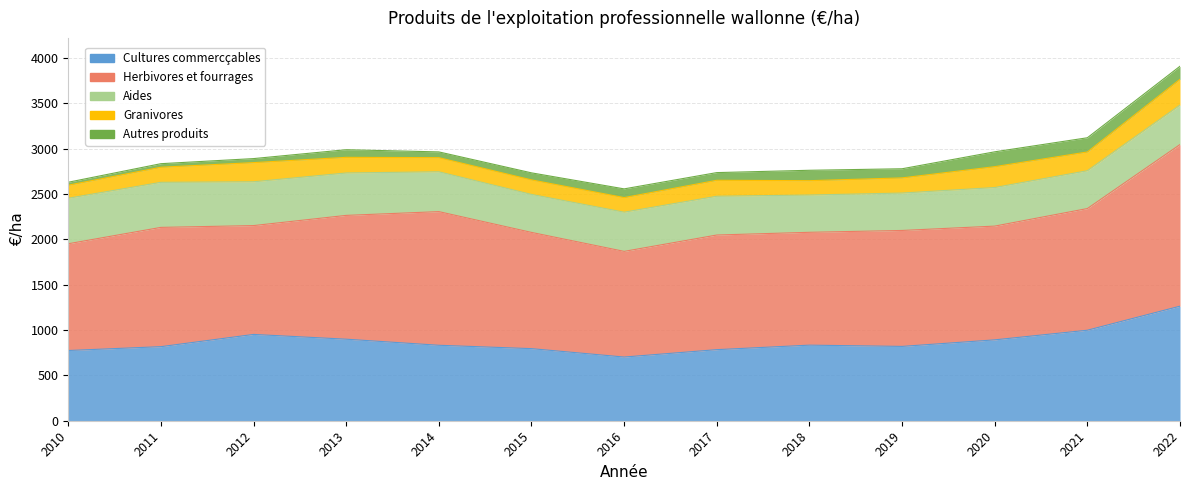

Reading left to right, list all the values displayed in this chart.

Cultures commercçables: 2010=773.9	2011=816.4	2012=951.3	2013=898.8	2014=831.8	2015=794.6	2016=702.0	2017=783.4	2018=833.1	2019=819.2	2020=891.4	2021=997.6	2022=1262.7
Herbivores et fourrages: 2010=1176.9	2011=1314.6	2012=1199.7	2013=1364.6	2014=1473.1	2015=1281.2	2016=1164.7	2017=1263.5	2018=1243.8	2019=1278.0	2020=1253.8	2021=1341.1	2022=1781.5
Aides: 2010=502.0	2011=496.8	2012=483.1	2013=467.4	2014=439.2	2015=418.9	2016=432.2	2017=427.5	2018=410.8	2019=412.4	2020=425.2	2021=416.9	2022=435.1
Granivores: 2010=143.4	2011=166.4	2012=211.0	2013=172.4	2014=155.7	2015=160.0	2016=160.8	2017=175.8	2018=158.3	2019=167.0	2020=230.0	2021=206.8	2022=284.2
Autres produits: 2010=32.6	2011=39.0	2012=44.4	2013=84.0	2014=63.3	2015=77.5	2016=95.9	2017=84.7	2018=114.5	2019=100.6	2020=163.5	2021=156.4	2022=143.8